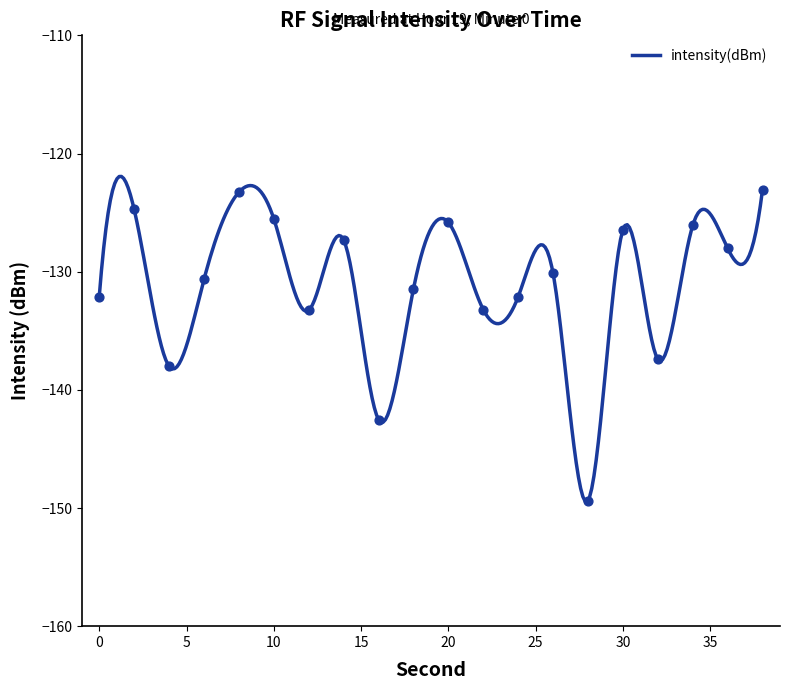

What is the change in value from 26 to 36?

+2.1